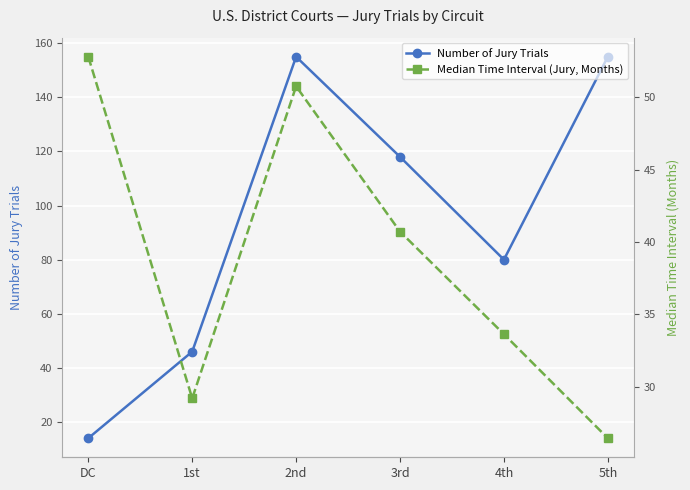

Which series changed the most between DC and 5th?

Number of Jury Trials